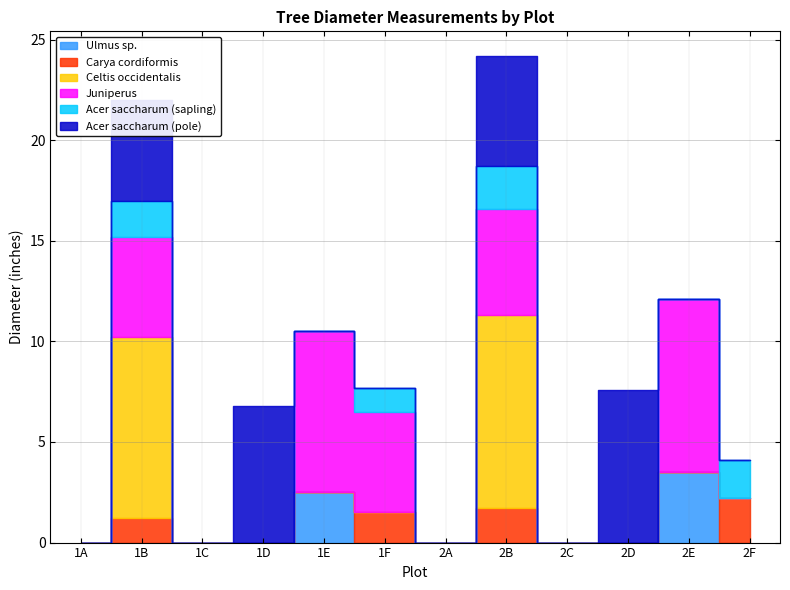

What is the spread (max minus min) of values at 2E?

8.6